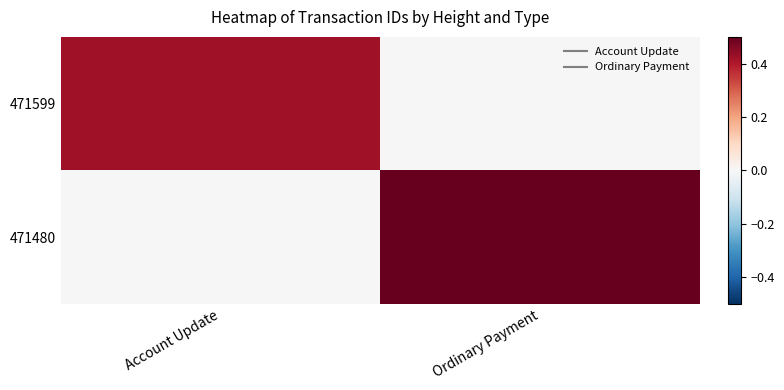

Which series changed the most between Account Update and Ordinary Payment?

471480